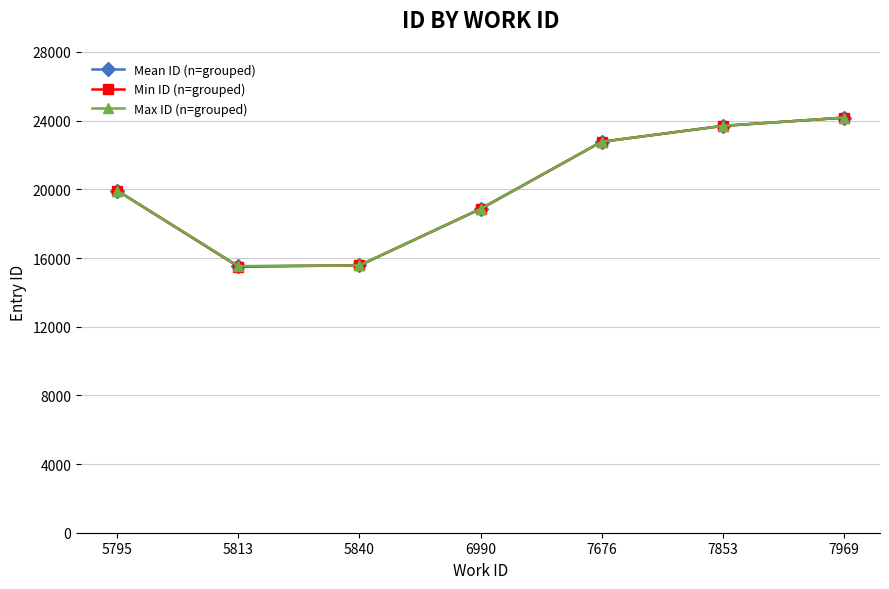

What is the average value of the Min ID (n=grouped) series?

20071.0